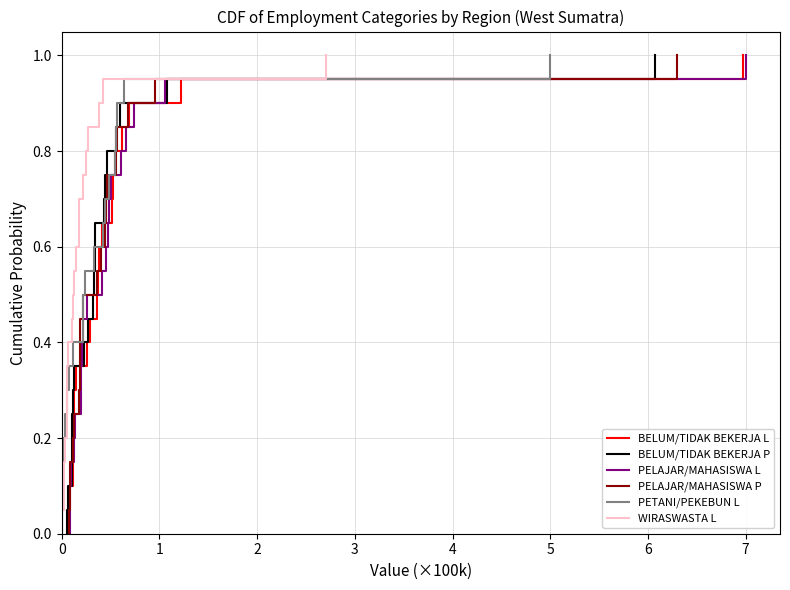

What is the highest value of the PETANI/PEKEBUN L series?

1.0